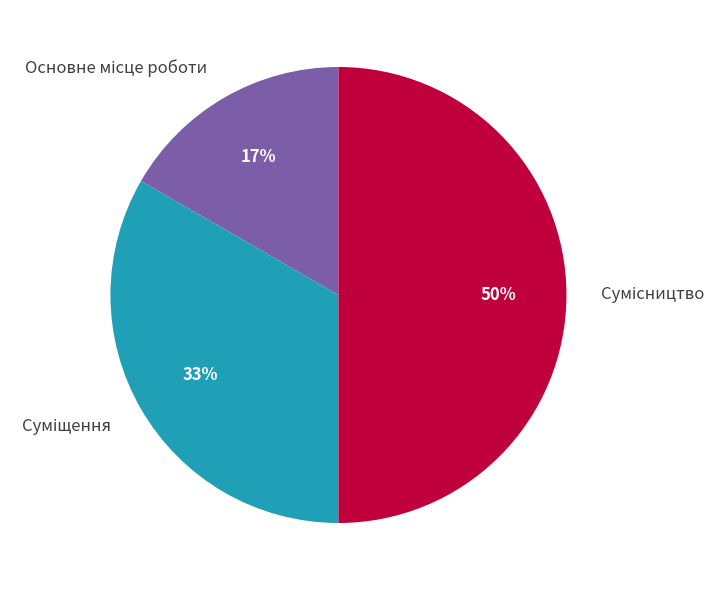

To the nearest percent, what is the difference between the largest and smallest slice percentages?

33%